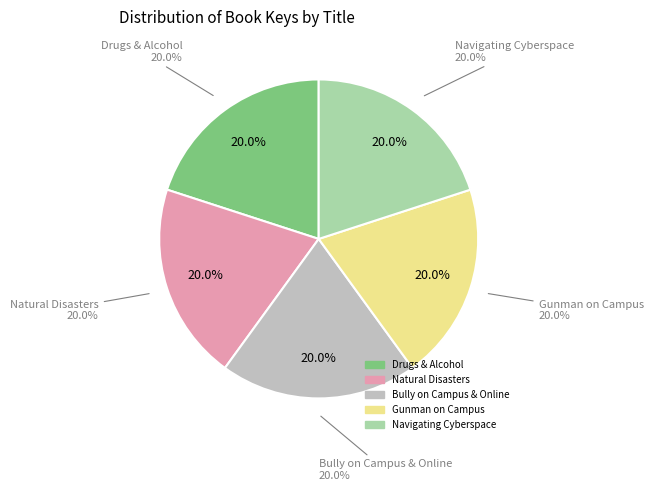

To the nearest percent, what percentage of the pie is Bully on Campus & Online?

20%